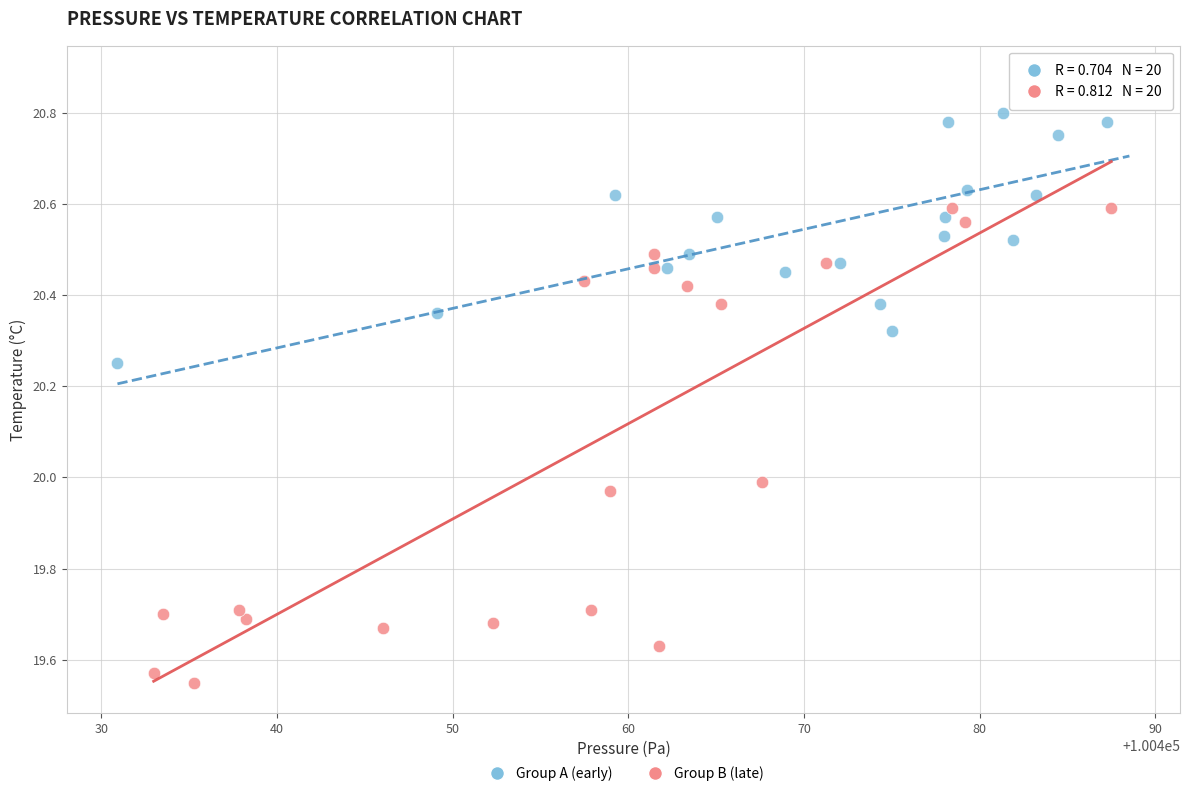

Which series reaches the maximum Y coordinate?

Group A (early)